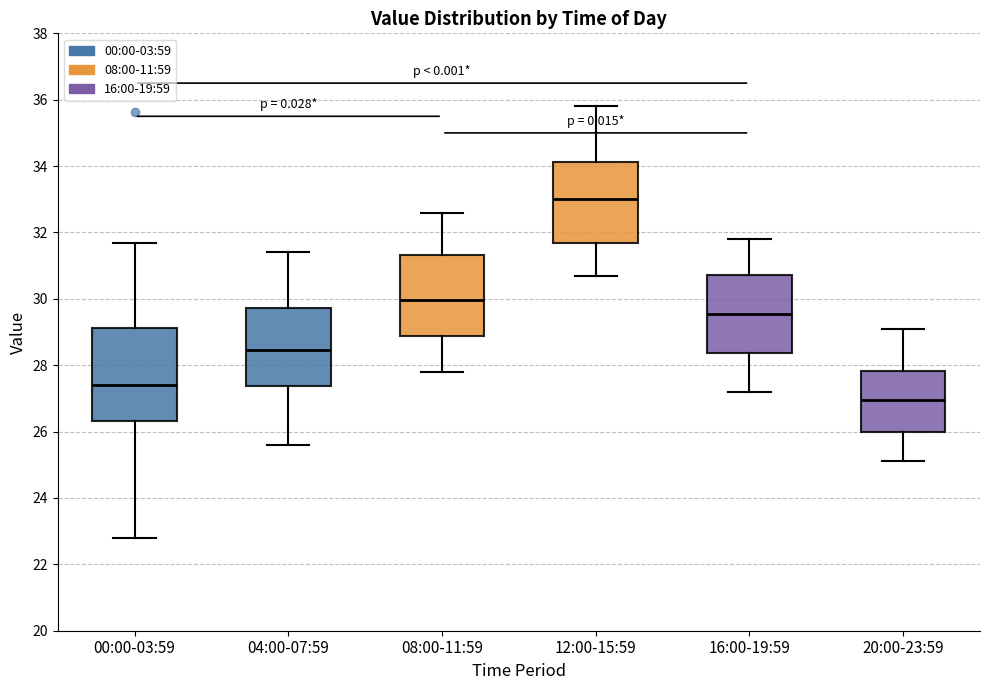

Where does the median line of the box for 16:00-19:59 sit on the y-axis? The values are not printed on the chart, so give them approximately, as read against the axis.

29.6